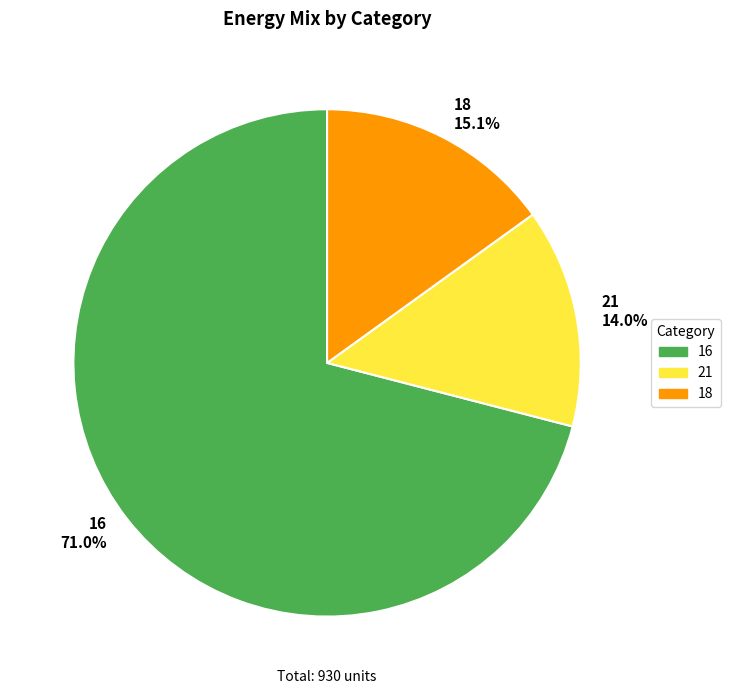

How many slices are in this pie chart?

3